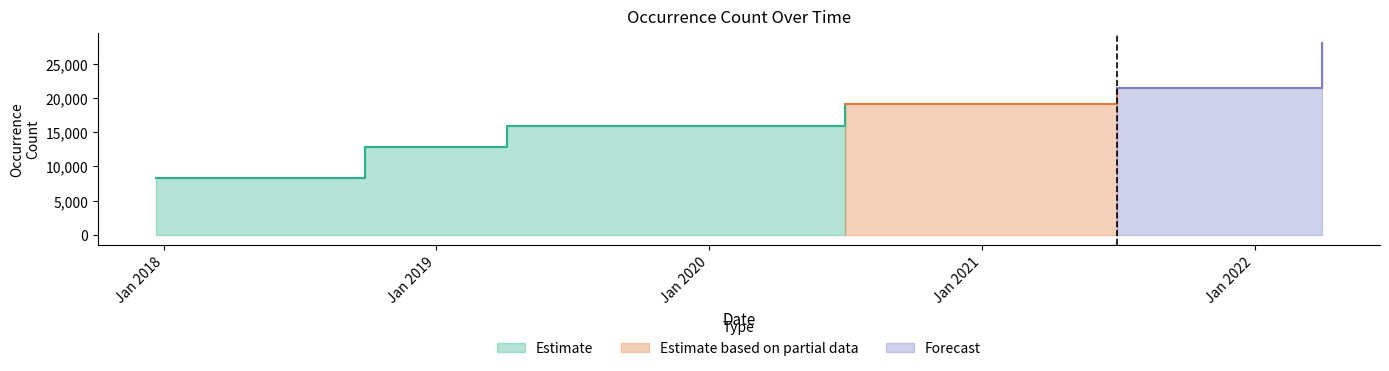

What is the minimum value shown in the chart?

8324